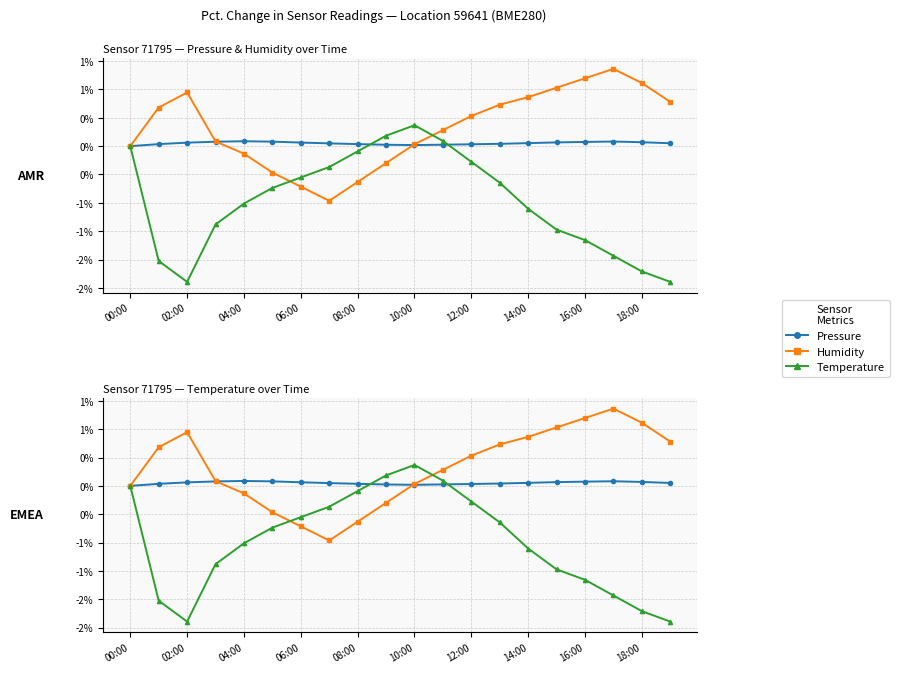

Where is Humidity nearest to the value 0?

00:00